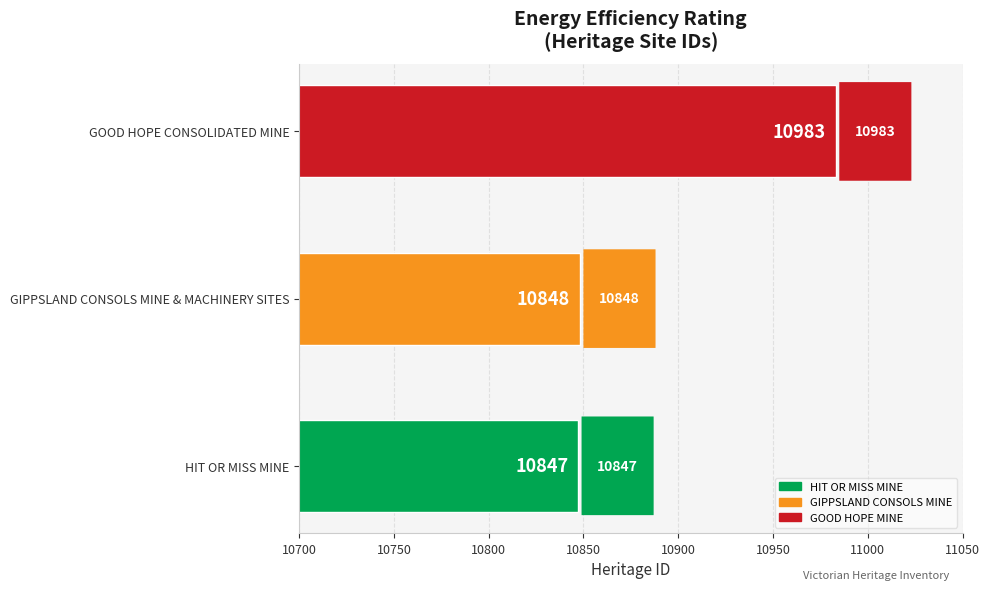

List the labels in order of value, smallest first.

HIT OR MISS MINE, GIPPSLAND CONSOLS MINE & MACHINERY SITES, GOOD HOPE CONSOLIDATED MINE